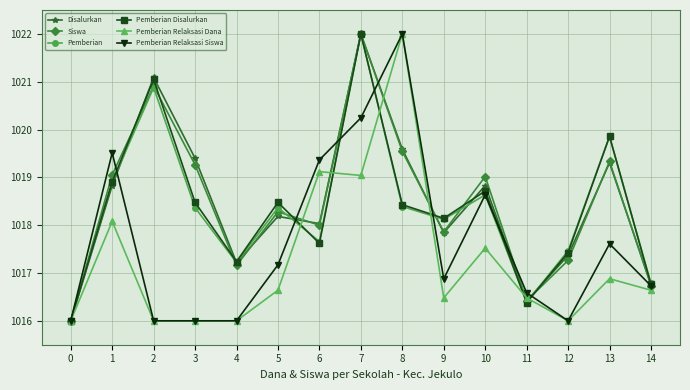

Count the number of data series in this chart.

6